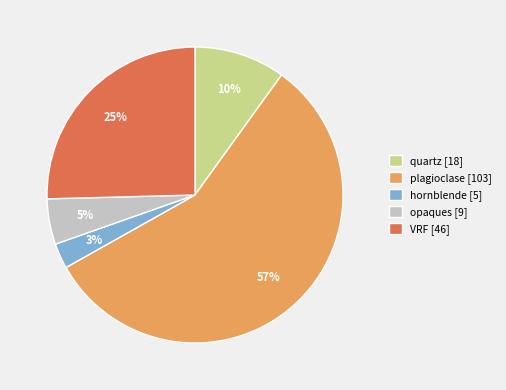

Rank the categories by value from highest to lowest.

plagioclase, VRF, quartz, opaques, hornblende